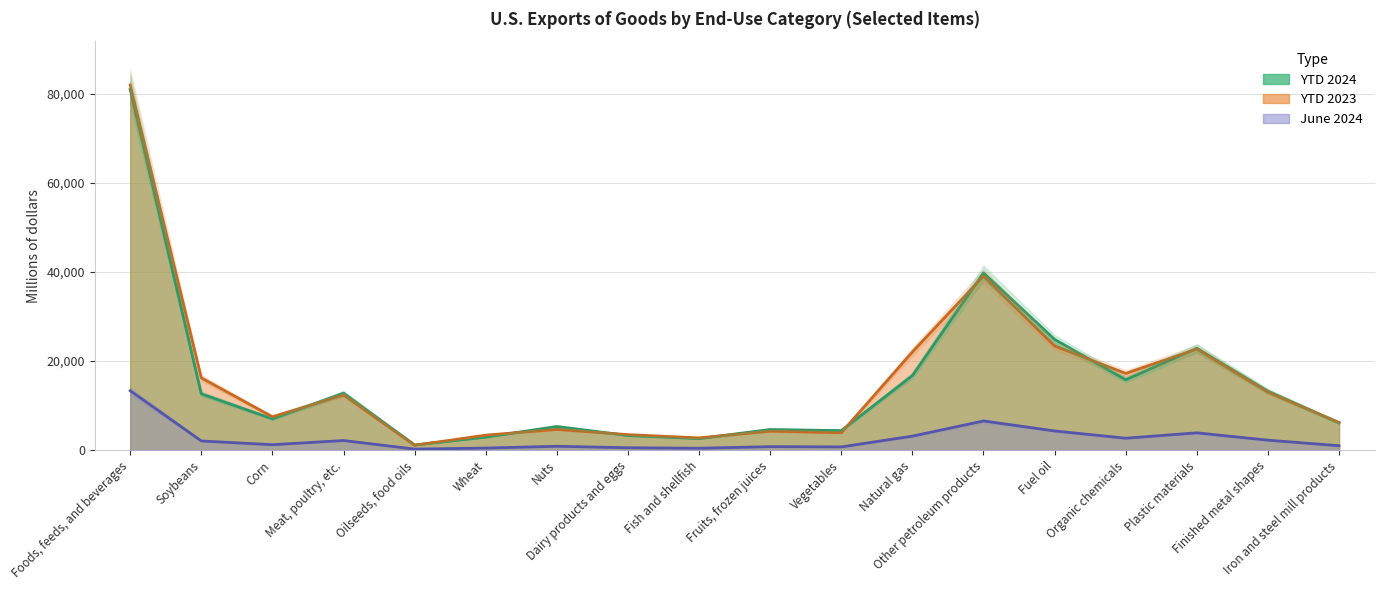

What is the value of the YTD 2024 point at the 14th from the left?

24875